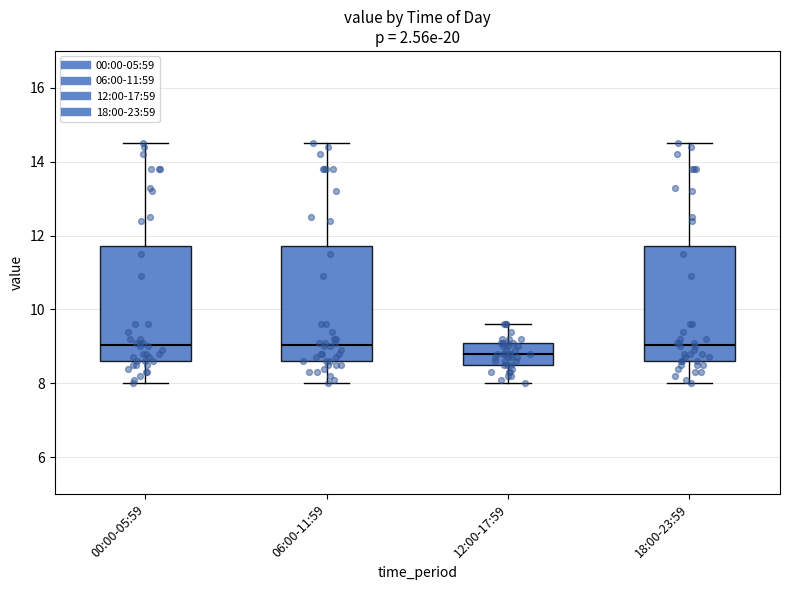

Reading left to right, read every box against the y-axis: the position of its median line, the range the box covers, and the ends of its whiskers. The values are not printed on the chart, so give them approximately, as read against the axis.

00:00-05:59: median 9.0, box 8.6 to 11.8, whiskers 8.0 to 14.6
06:00-11:59: median 9.0, box 8.6 to 11.8, whiskers 8.0 to 14.6
12:00-17:59: median 8.8, box 8.6 to 9.2, whiskers 8.0 to 9.6
18:00-23:59: median 9.0, box 8.6 to 11.8, whiskers 8.0 to 14.6